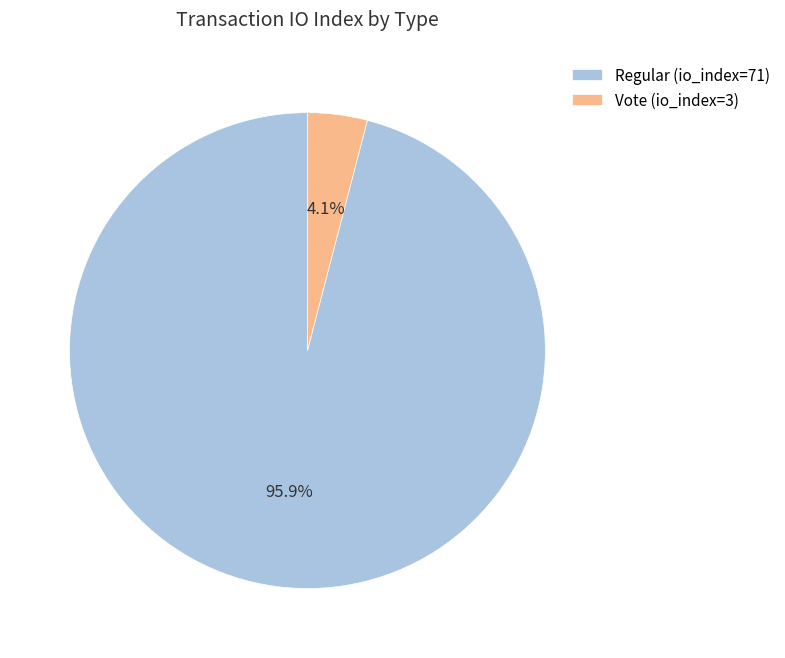

Do Regular (io_index=71) and Vote (io_index=3) together represent more than half of the pie?

Yes